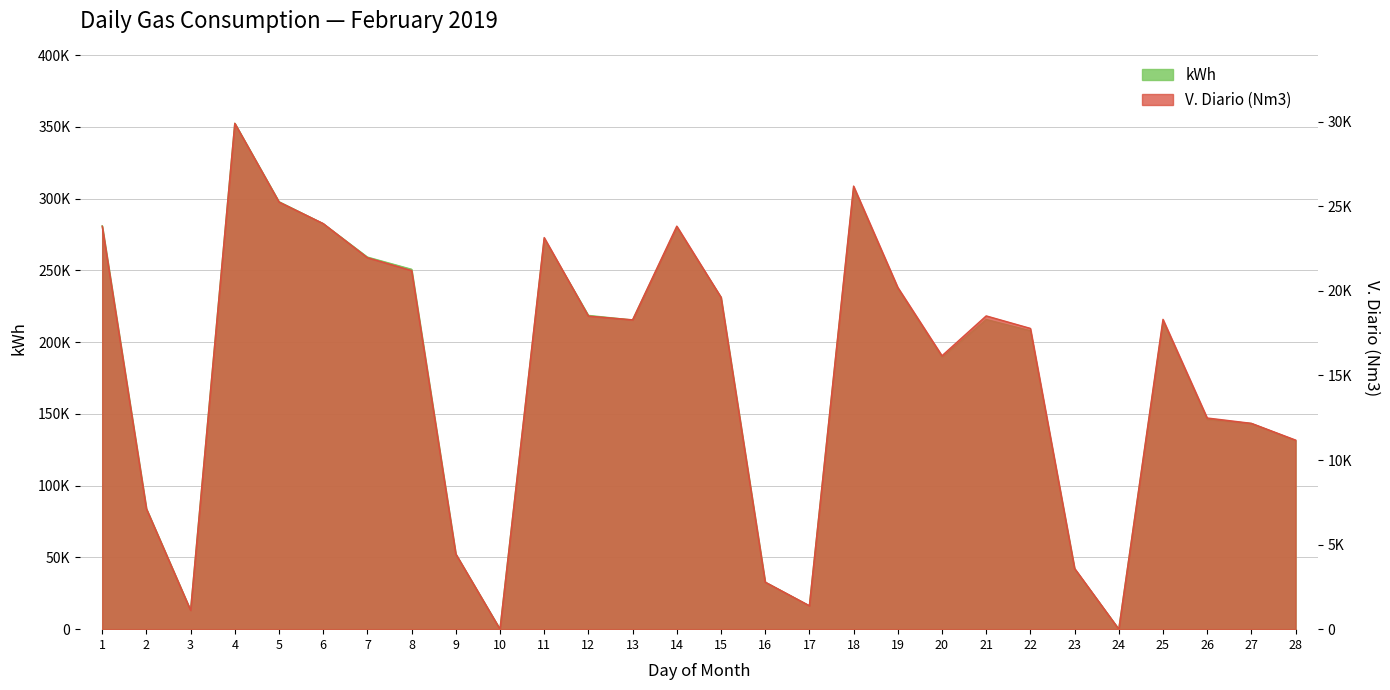

Is the value of V. Diario (Nm3) at 24 greater than the value of kWh at 26?

No